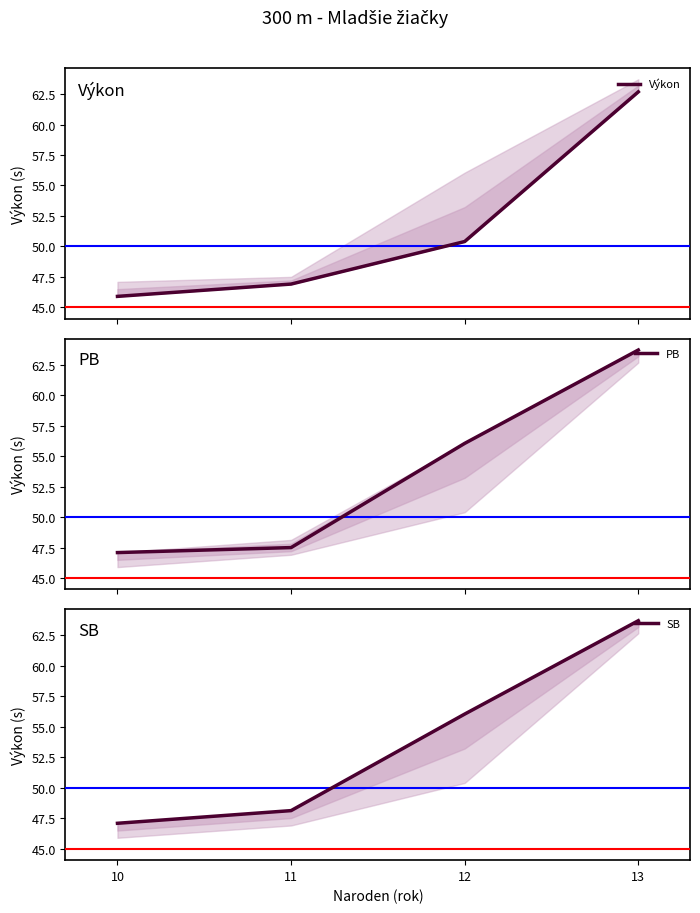

Does the chart have visible grid lines?

No